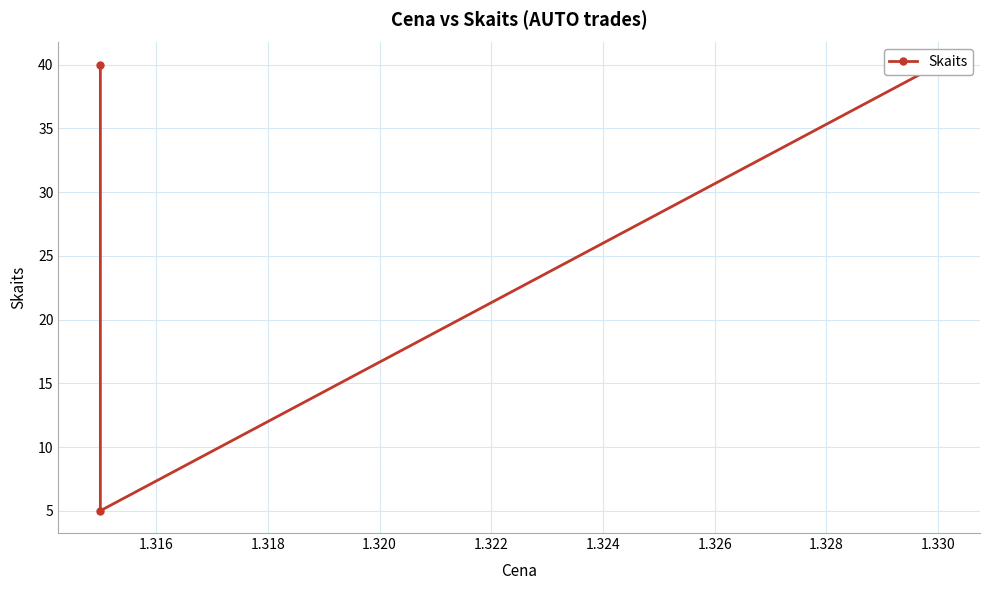

Which has a higher value, 1.316 or 1.318?

1.318